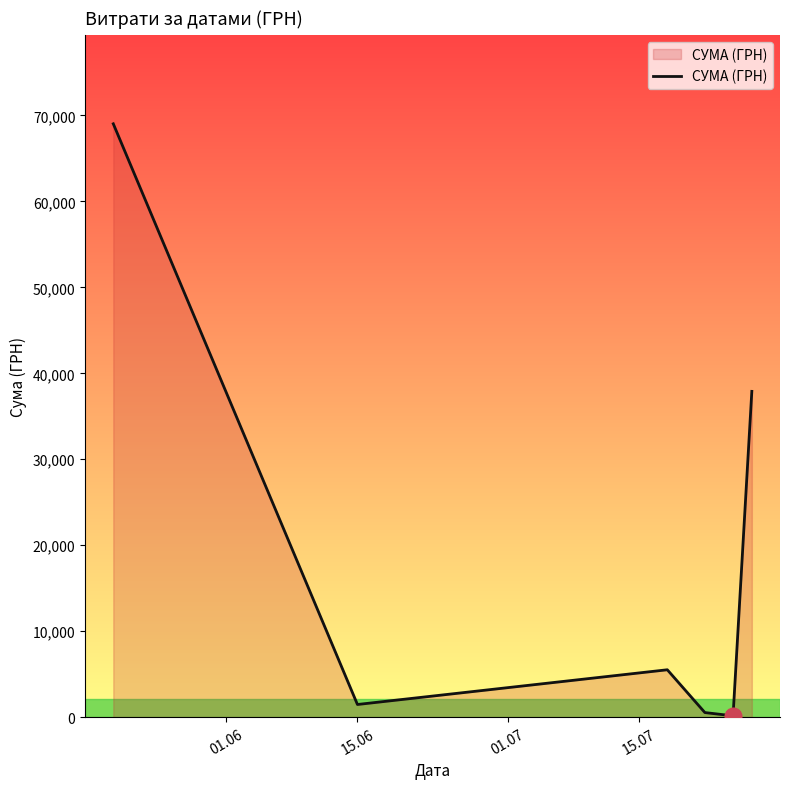

True or false: there are more than 0 points higher than both neighbors.

True